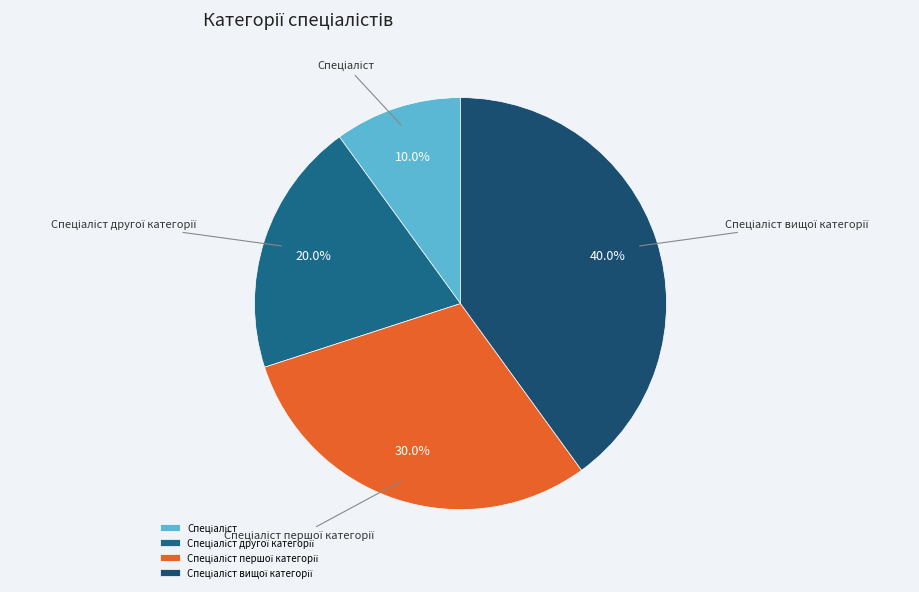

To the nearest percent, what is the difference between the largest and smallest slice percentages?

30%